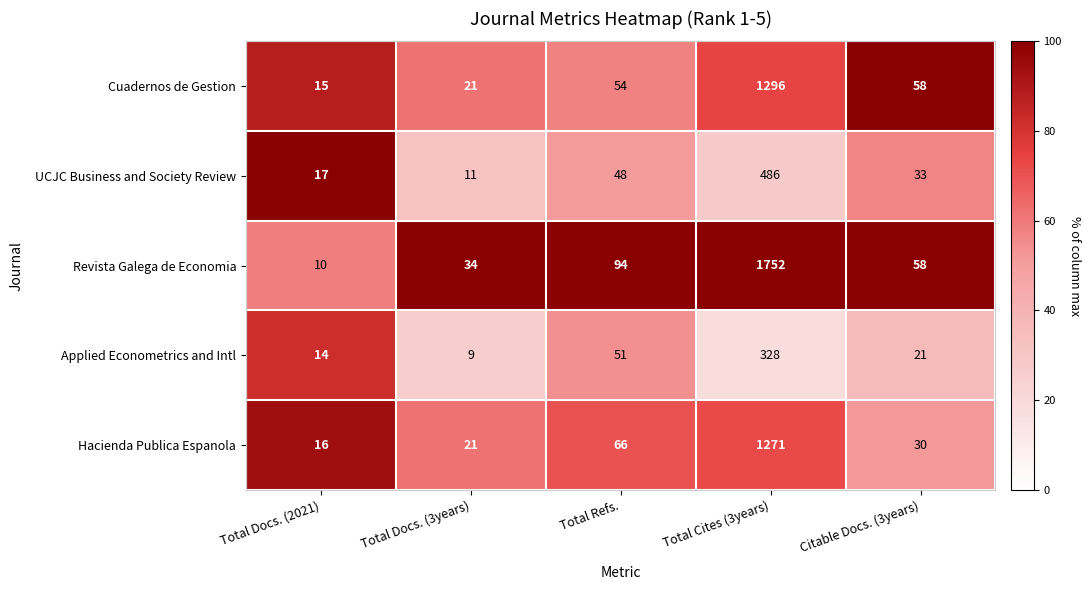

Between Total Docs. (2021) and Total Docs. (3years), which series saw the biggest shift?

Revista Galega de Economia